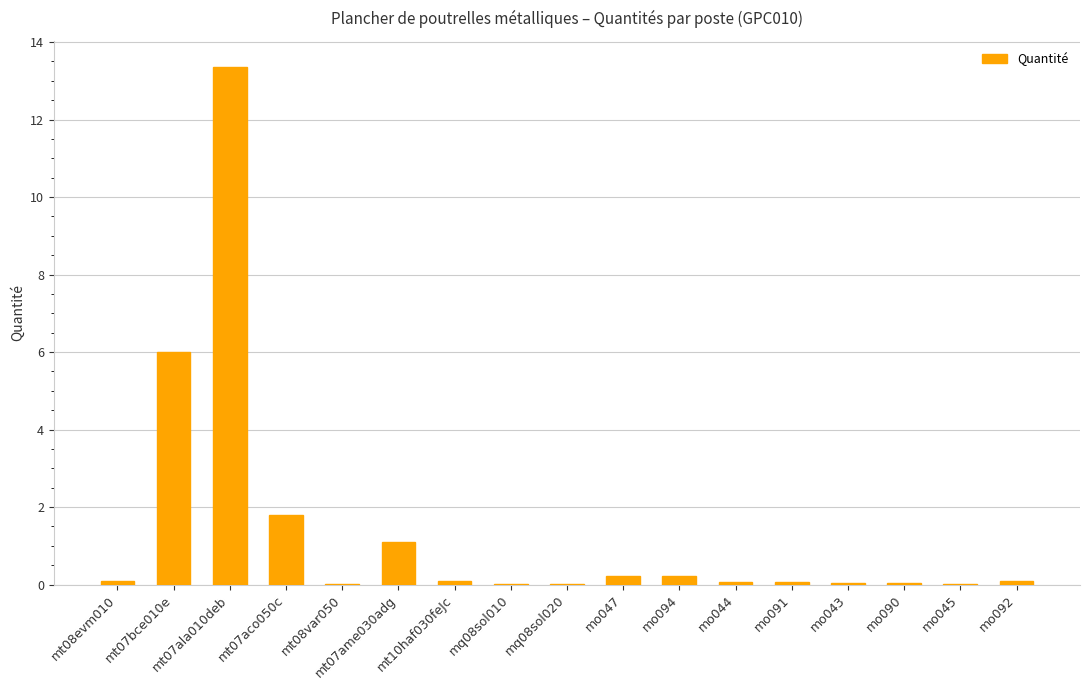

What is the sum of all values?

23.3